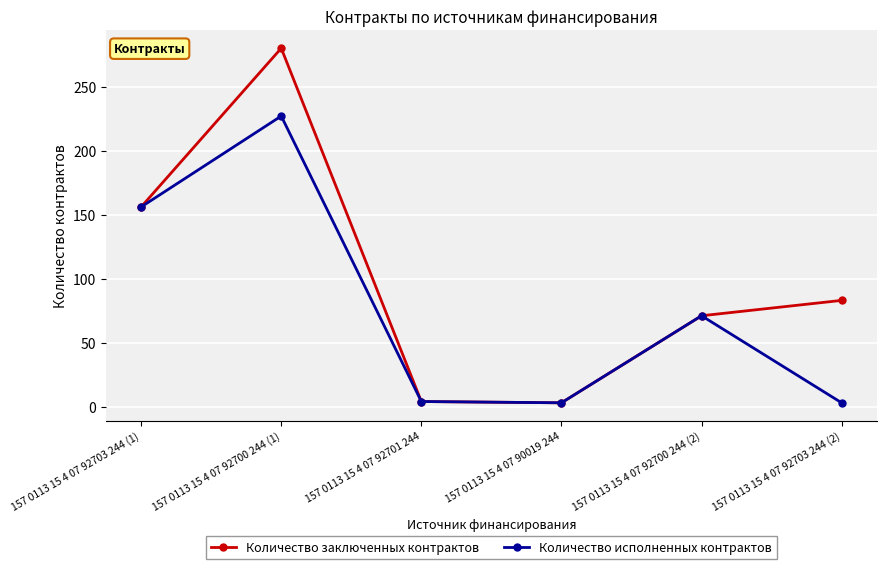

Where does the Количество заключенных контрактов series first go above 83?

157 0113 15 4 07 92703 244 (1)